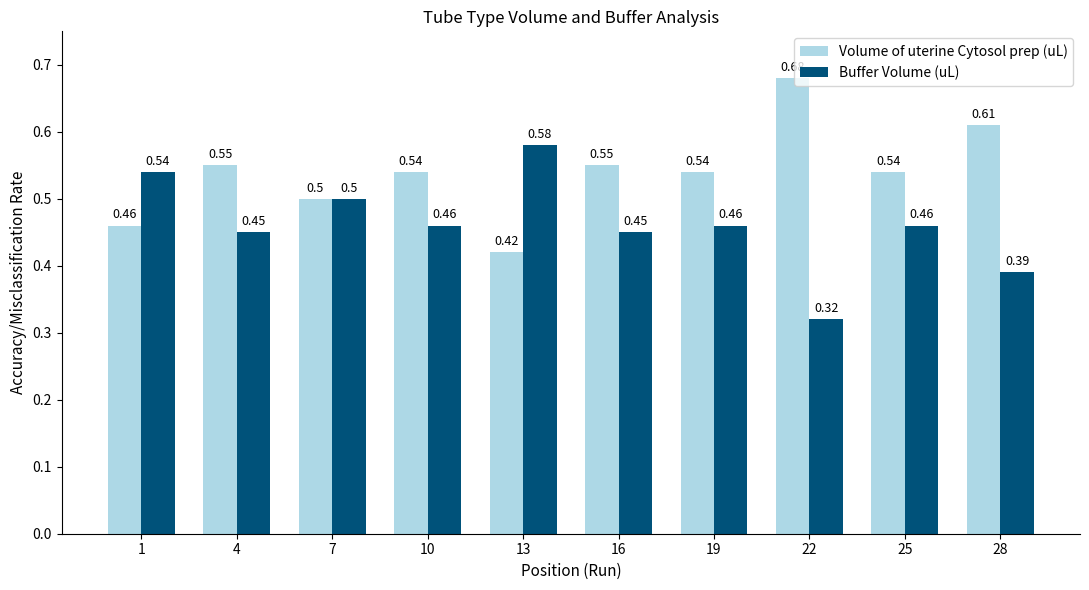

The value of Buffer Volume (uL) at 28 is 0.5. True or false?

False